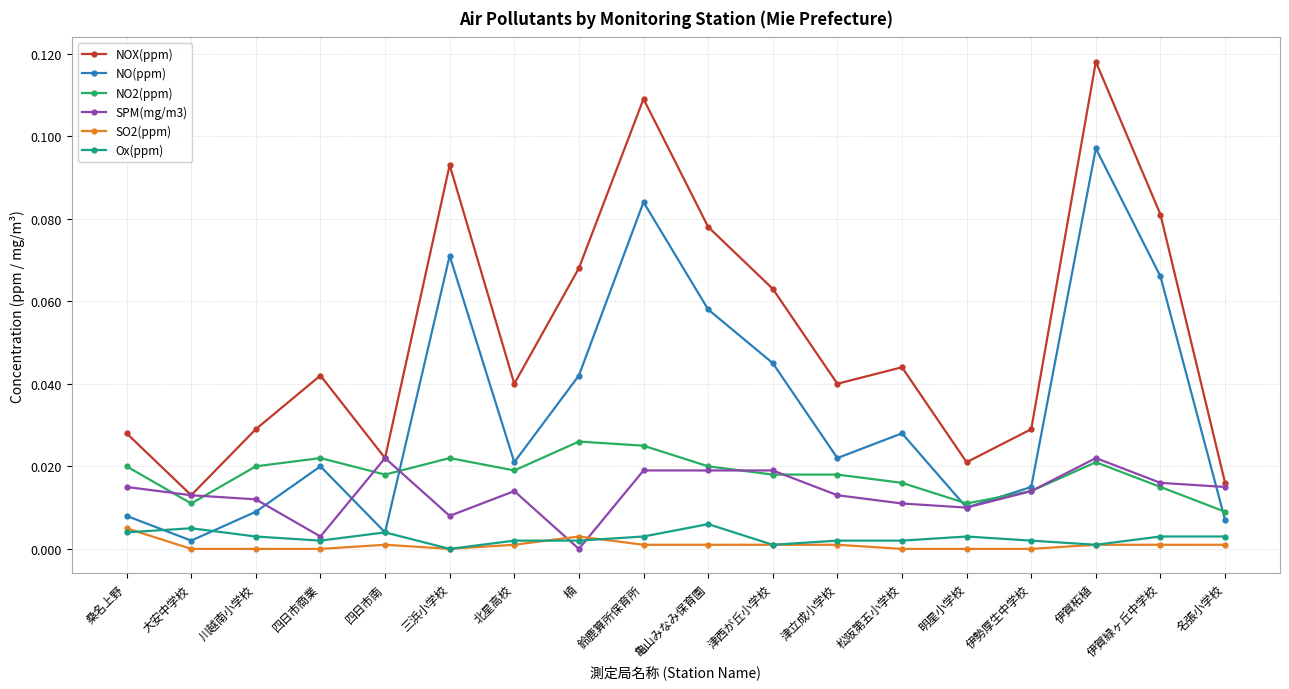

At which category is the sum across all series the highest?

伊賀柘植